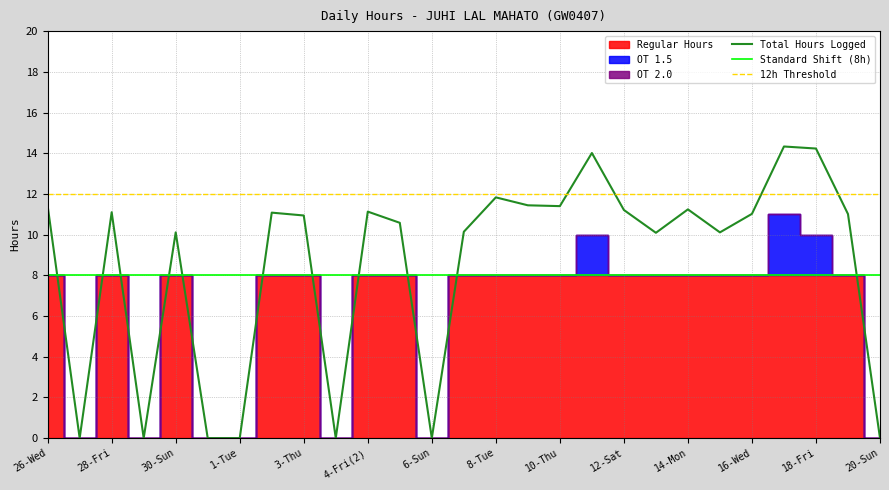

At which label does Low (Hours) reach its peak?

17-Thu